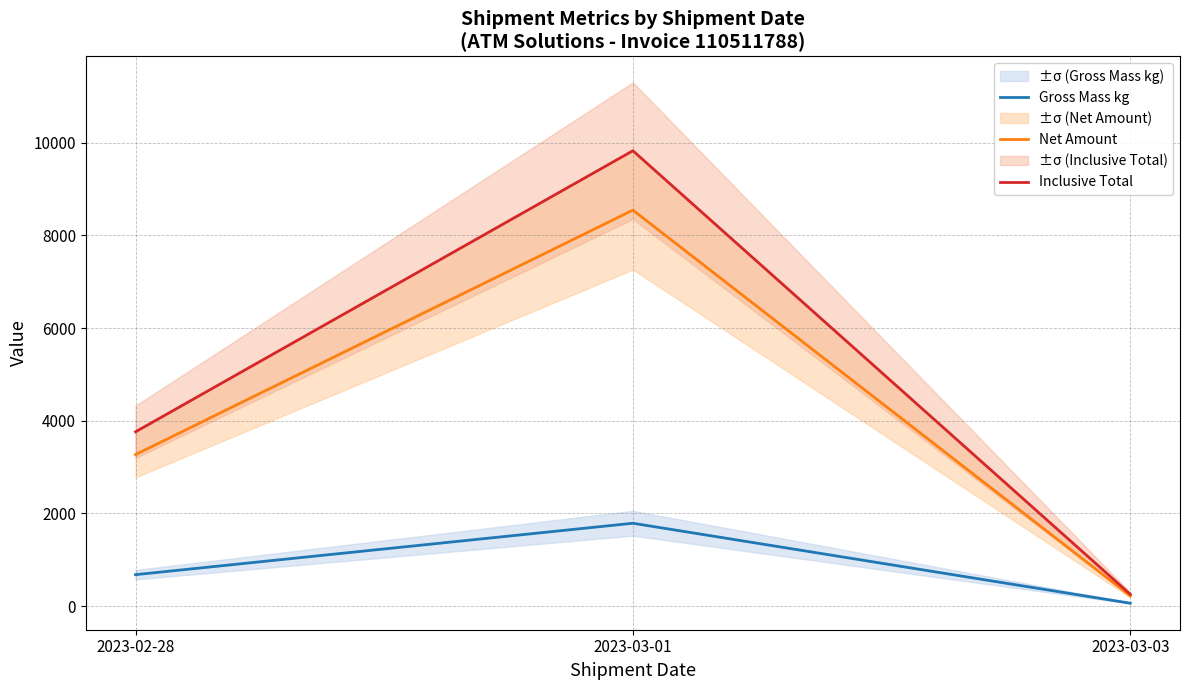

Where does the Gross Mass kg series first go above 680?

2023-02-28